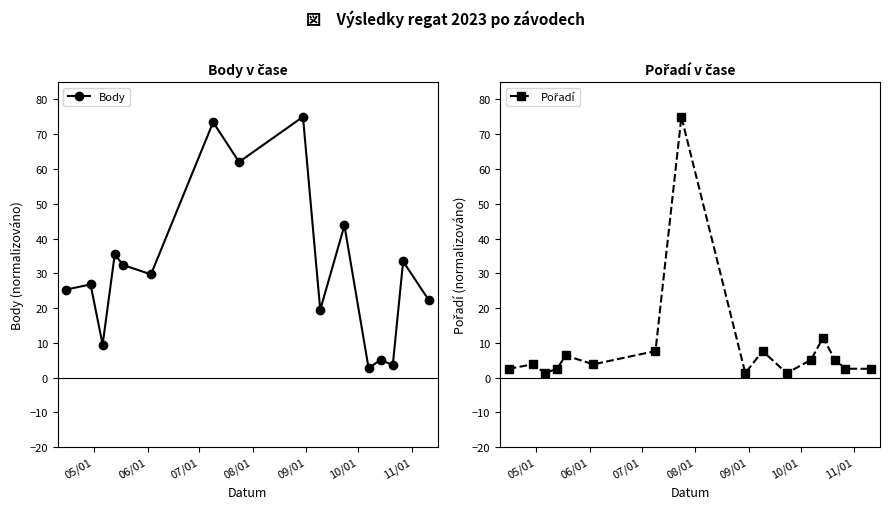

What is the value of the Body point at the 1st from the left?

25.3